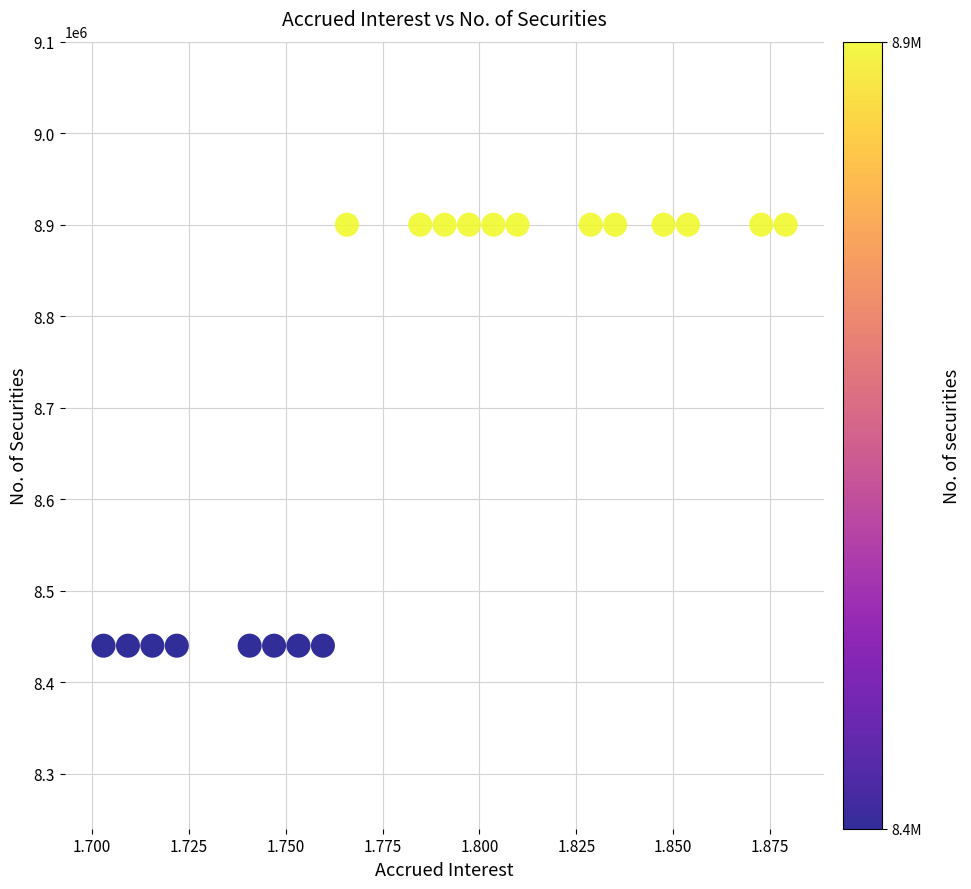

What is the range of Y values (max minus min)?

460000